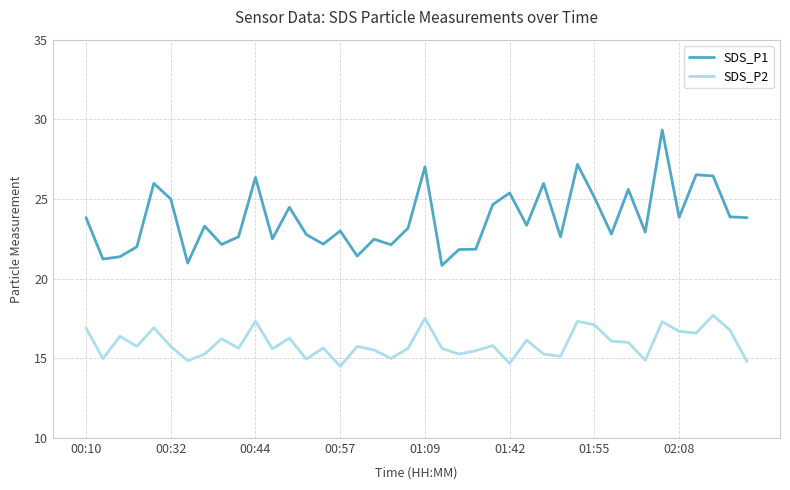

True or false: SDS_P2 and SDS_P1 cross at least once.

False